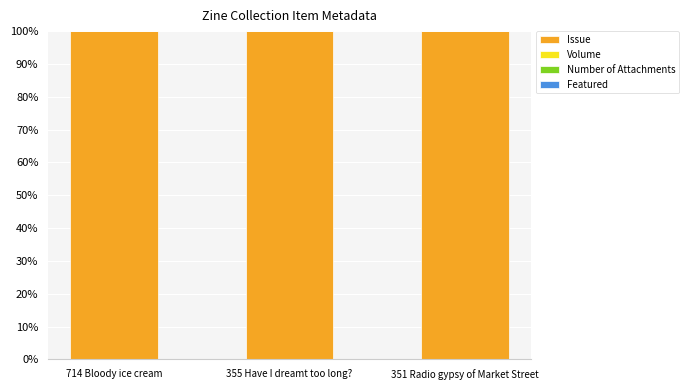

Is it true that Issue equals 170 at 355 Have I dreamt too long??

False